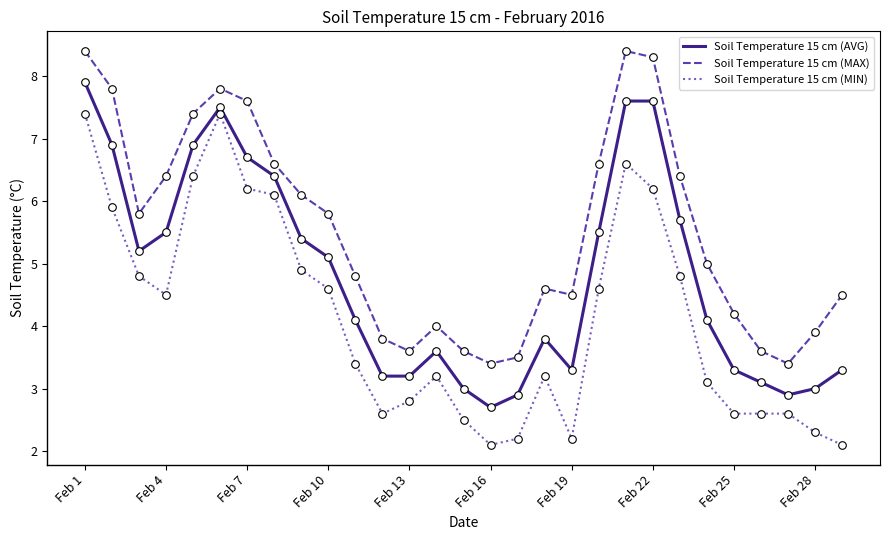

Which series has the largest range (max minus min)?

Soil Temperature 15 cm (MIN)